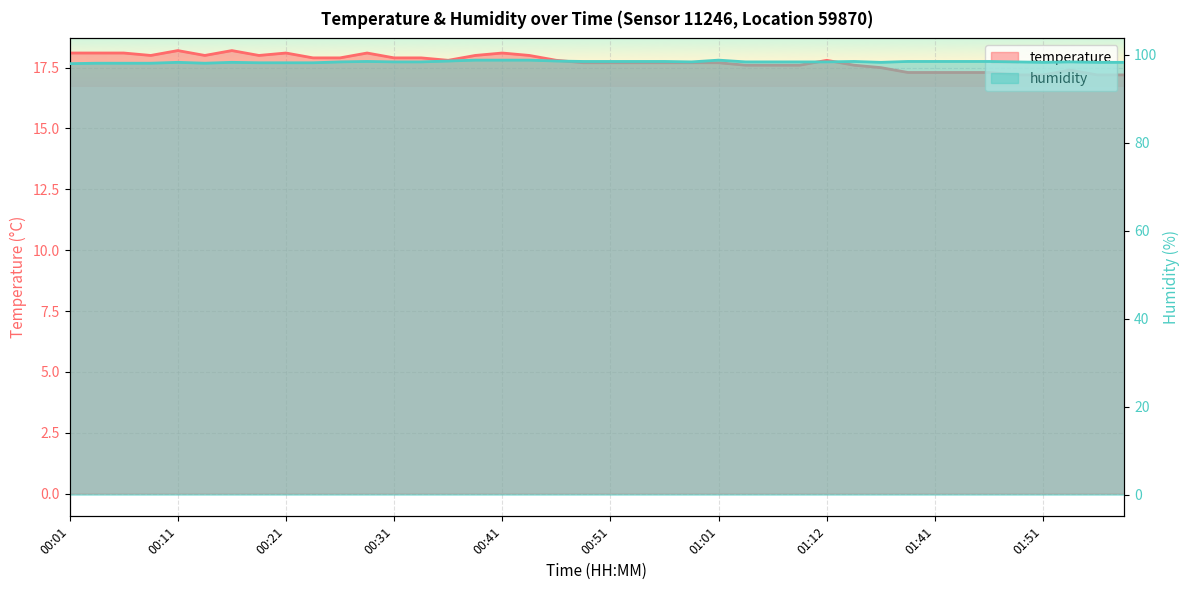

How many lines are shown in the chart?

2